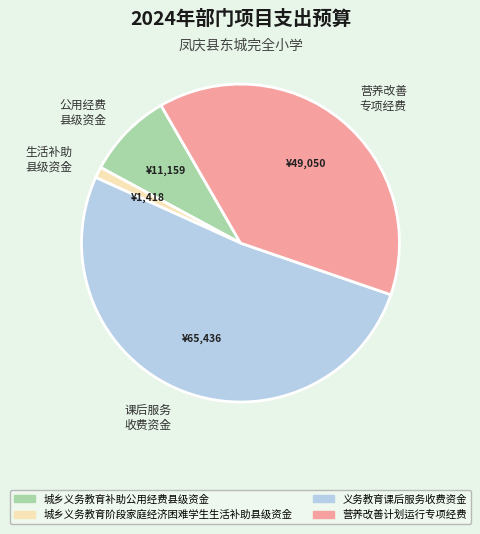

Rank the categories by value from lowest to highest.

生活补助 县级资金, 公用经费 县级资金, 营养改善 专项经费, 课后服务 收费资金